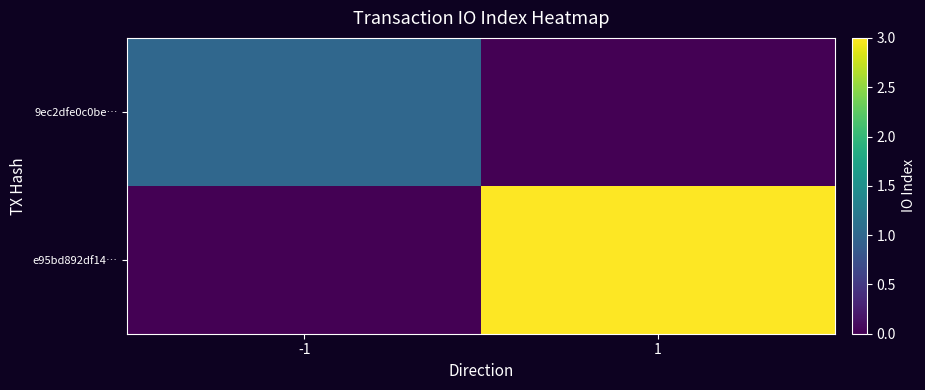

How many series are shown in this chart?

2